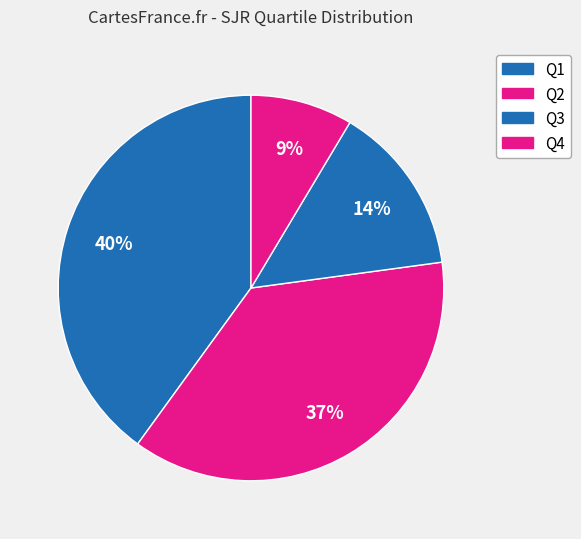

Which category has the biggest portion of the pie?

Q1